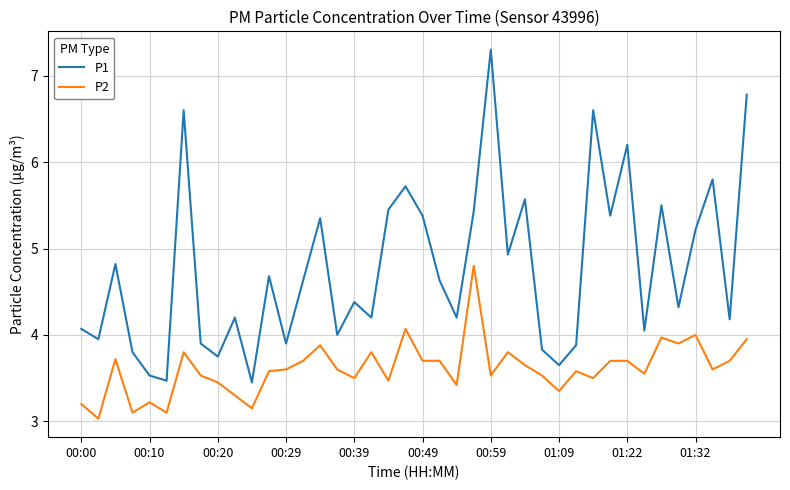

Rank the series by their maximum value, from lowest to highest.

P2, P1